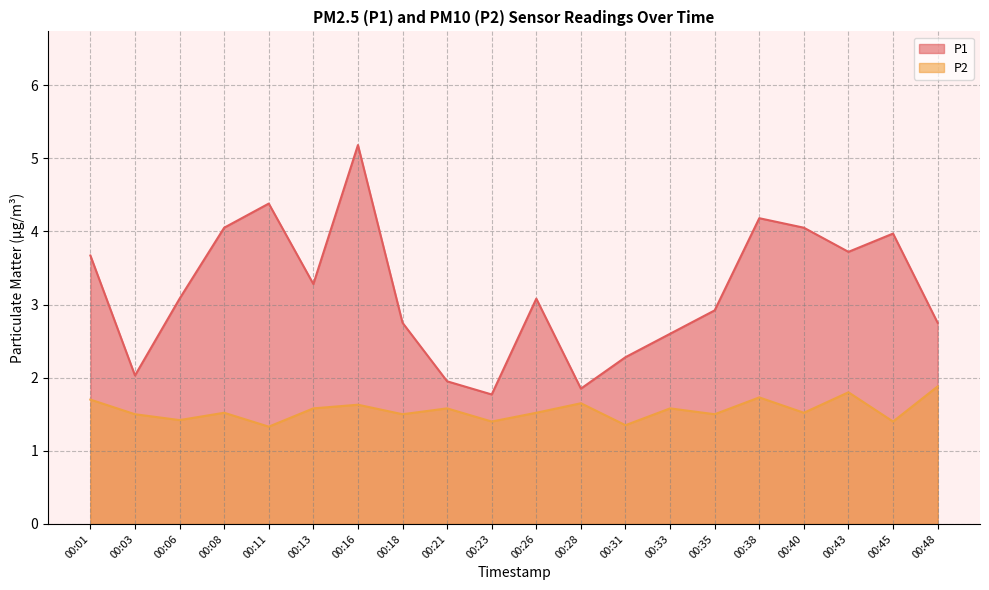

True or false: P2 and P1 intersect in this chart.

False